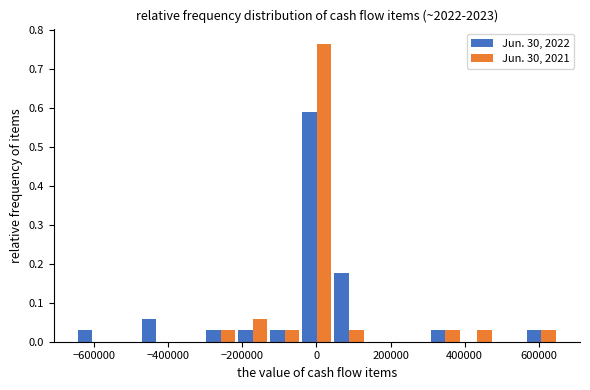

Reading left to right, list every range on the x-axis with the height of the bar of each series over it. Neither the bar edges nor the heights are printed on the chart, so give them approximately, as read against the axes.

-640000 to -560000: Jun. 30, 2022=0.03	Jun. 30, 2021=0
-560000 to -480000: Jun. 30, 2022=0	Jun. 30, 2021=0
-480000 to -380000: Jun. 30, 2022=0.06	Jun. 30, 2021=0
-380000 to -300000: Jun. 30, 2022=0	Jun. 30, 2021=0
-300000 to -220000: Jun. 30, 2022=0.03	Jun. 30, 2021=0.03
-220000 to -120000: Jun. 30, 2022=0.03	Jun. 30, 2021=0.06
-120000 to -40000: Jun. 30, 2022=0.03	Jun. 30, 2021=0.03
-40000 to 40000: Jun. 30, 2022=0.59	Jun. 30, 2021=0.76
40000 to 140000: Jun. 30, 2022=0.18	Jun. 30, 2021=0.03
140000 to 220000: Jun. 30, 2022=0	Jun. 30, 2021=0
220000 to 300000: Jun. 30, 2022=0	Jun. 30, 2021=0
300000 to 400000: Jun. 30, 2022=0.03	Jun. 30, 2021=0.03
400000 to 480000: Jun. 30, 2022=0	Jun. 30, 2021=0.03
480000 to 560000: Jun. 30, 2022=0	Jun. 30, 2021=0
560000 to 660000: Jun. 30, 2022=0.03	Jun. 30, 2021=0.03